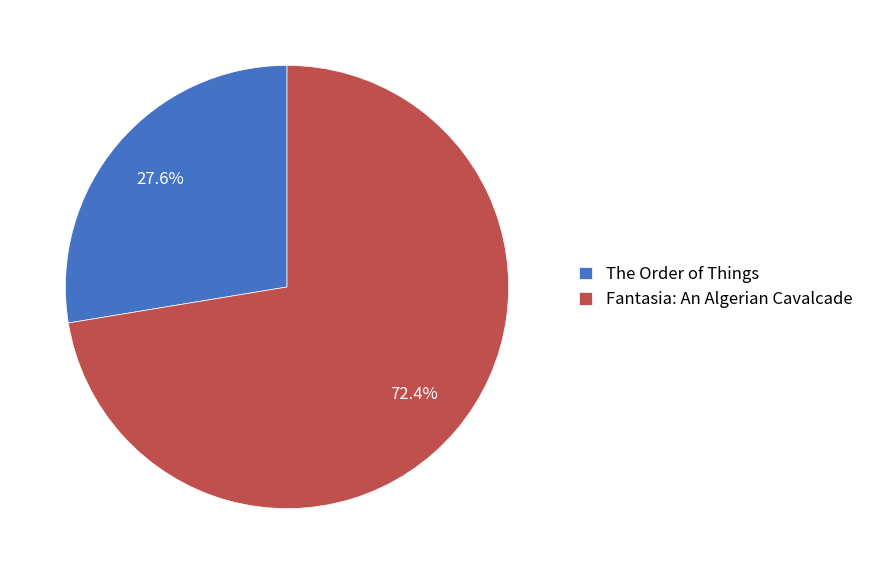

To the nearest percent, what percentage of the pie is The Order of Things?

28%